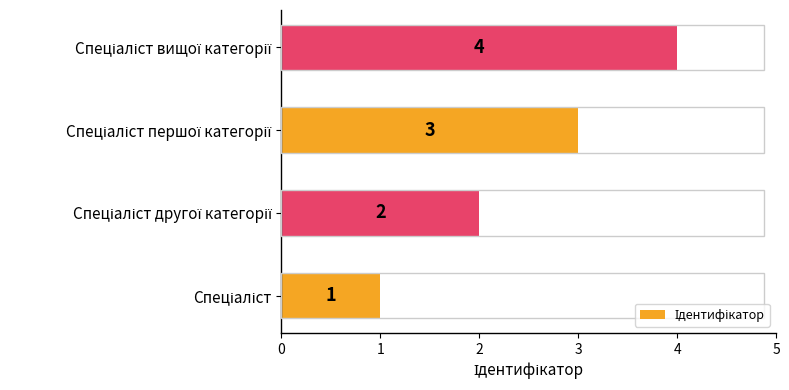

Count the values in the range 2 to 4.

3